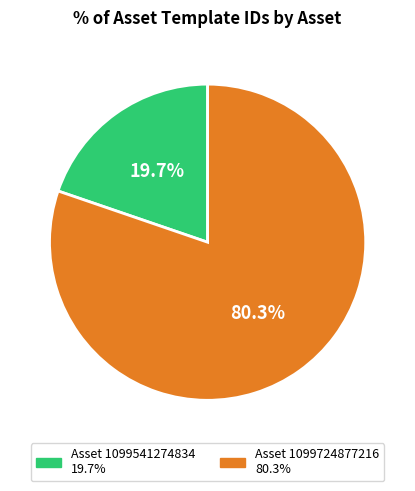

How many slices are in this pie chart?

2